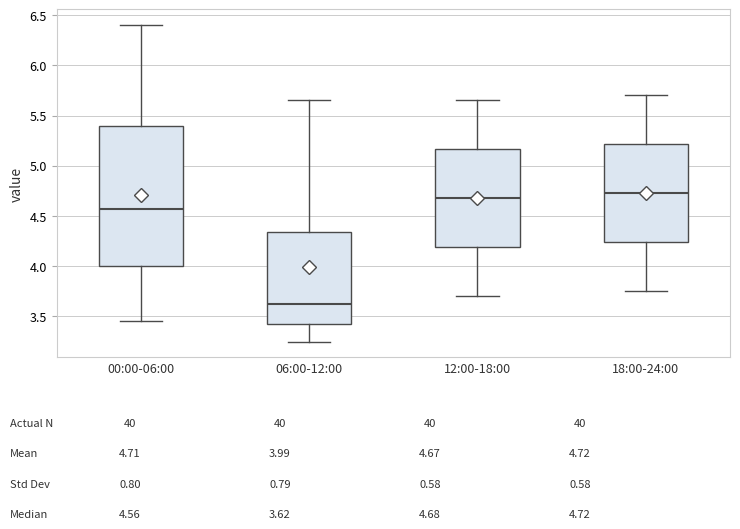

Which box is the tallest, from its lower edge to its upper edge?

00:00-06:00